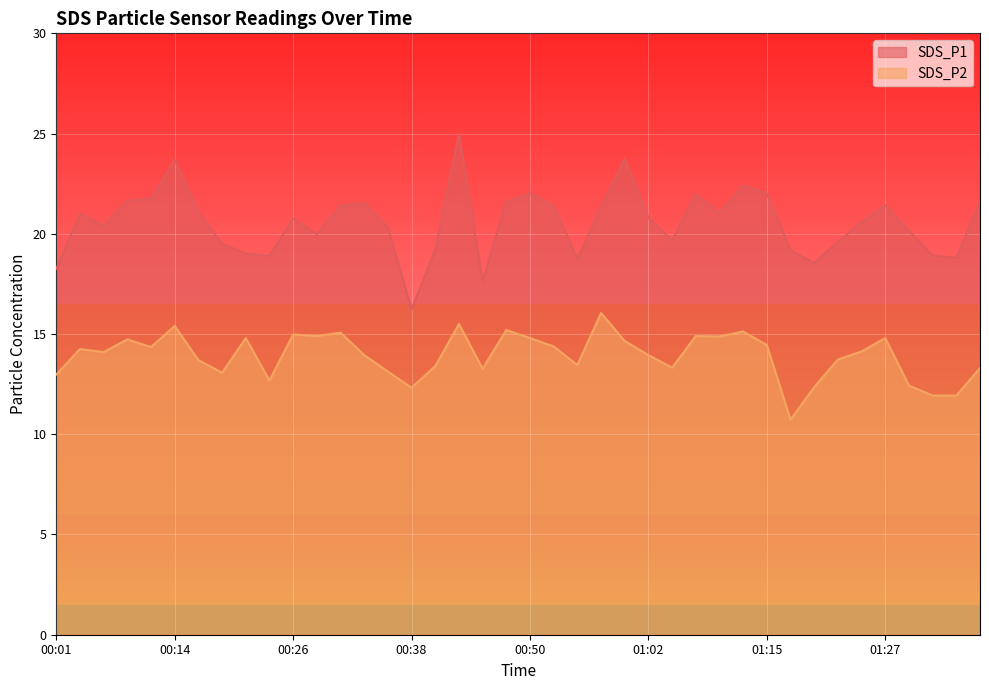

Between 00:43 and 00:16, which is larger?

00:43